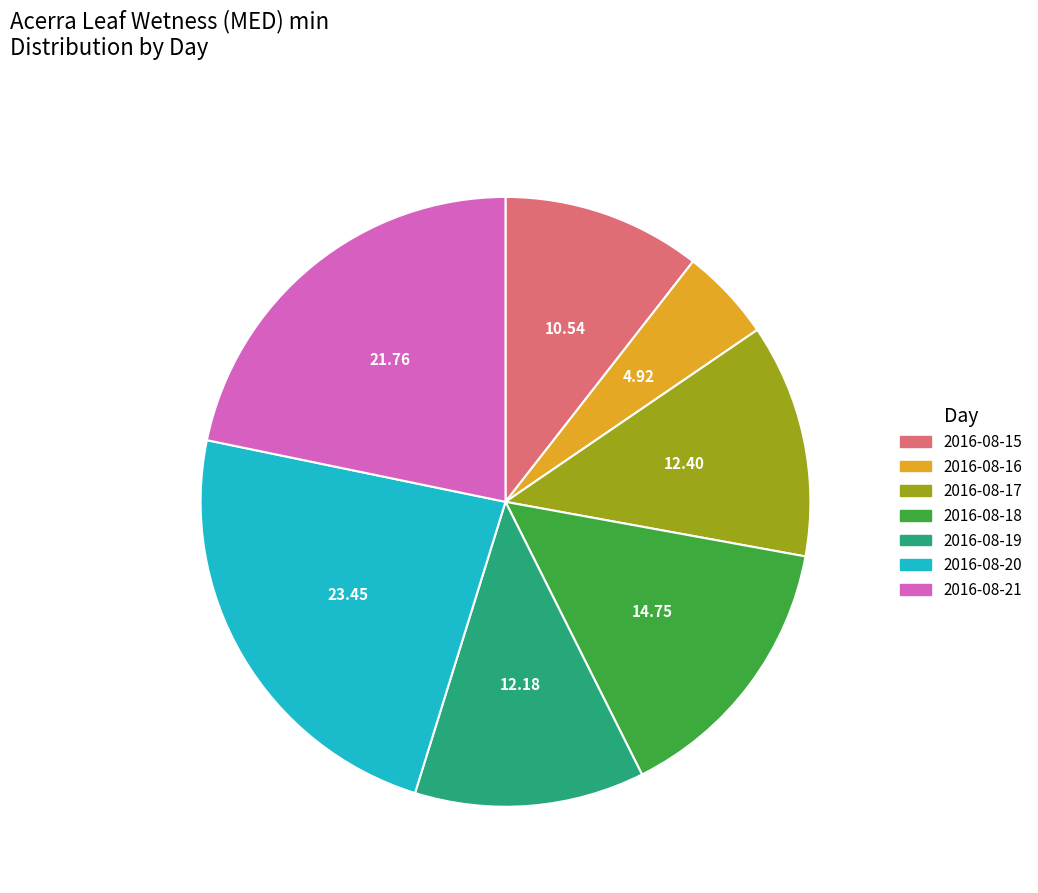

What is the ratio of the value at 2016-08-16 to the value at 2016-08-17?

0.4